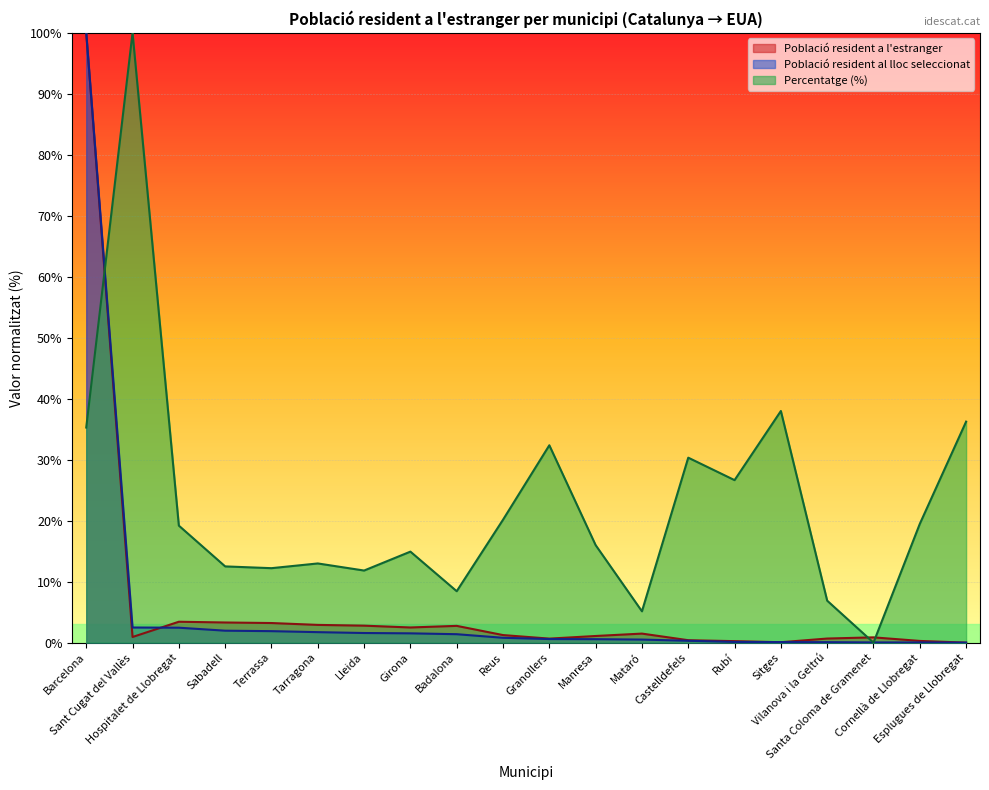

True or false: Percentatge and Població resident al lloc seleccionat intersect in this chart.

True